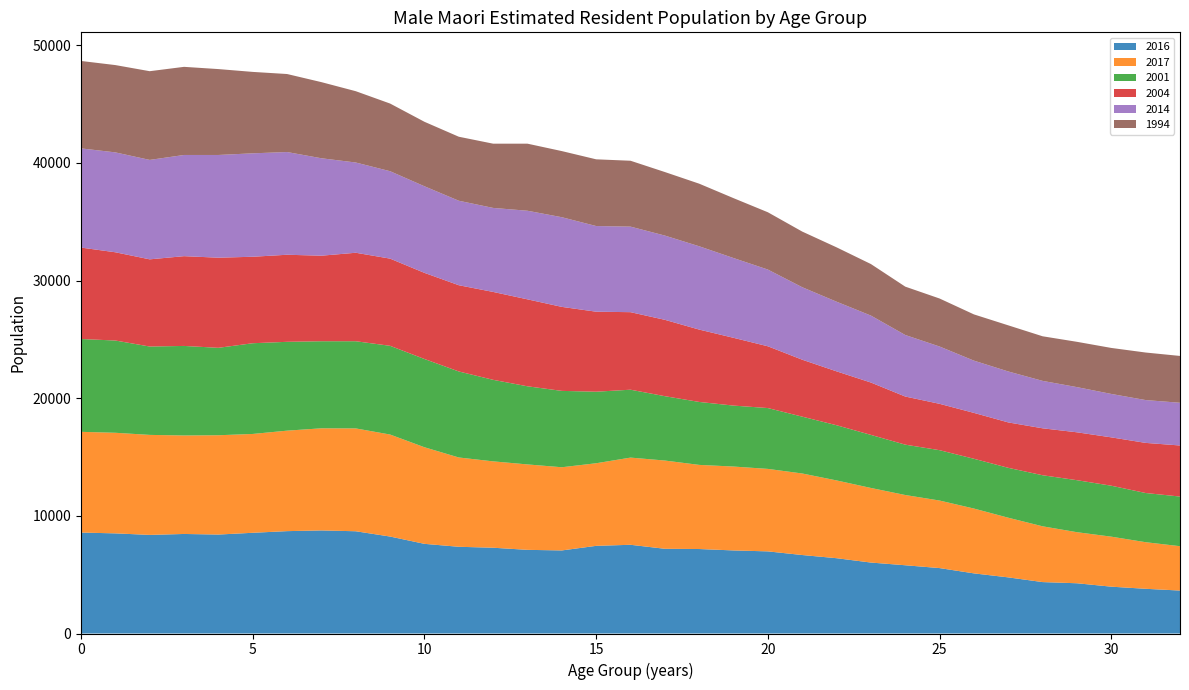

Reading right to left, what are all the values shown in this chart?

2016: 3650	3800	3980	4270	4370	4770	5110	5560	5800	6030	6400	6670	6980	7060	7180	7200	7540	7450	7060	7110	7290	7370	7620	8240	8690	8760	8700	8560	8410	8460	8380	8510	8580
2017: 3770	3960	4250	4340	4740	5070	5510	5740	5970	6340	6610	6930	7010	7130	7150	7500	7410	7020	7070	7260	7340	7590	8210	8670	8740	8680	8540	8400	8440	8370	8500	8550	8560
2001: 4220	4180	4330	4420	4340	4240	4230	4280	4280	4510	4690	4830	5170	5180	5350	5470	5770	6080	6490	6640	6930	7310	7500	7540	7410	7400	7550	7710	7430	7610	7510	7840	7890
2004: 4340	4260	4110	4070	3990	3860	3900	3940	4090	4450	4580	4840	5250	5760	6150	6490	6590	6800	7140	7390	7470	7330	7320	7410	7520	7270	7400	7350	7660	7630	7410	7500	7770
2014: 3630	3640	3690	3840	4030	4330	4440	4870	5230	5690	5920	6160	6520	6780	7080	7160	7270	7280	7620	7530	7140	7180	7360	7430	7670	8280	8730	8790	8730	8600	8450	8490	8430
1994: 3980	4040	3910	3850	3790	3920	3930	4080	4110	4380	4620	4730	4870	5090	5320	5400	5600	5670	5620	5700	5460	5440	5480	5750	6060	6470	6630	6920	7300	7490	7540	7420	7430